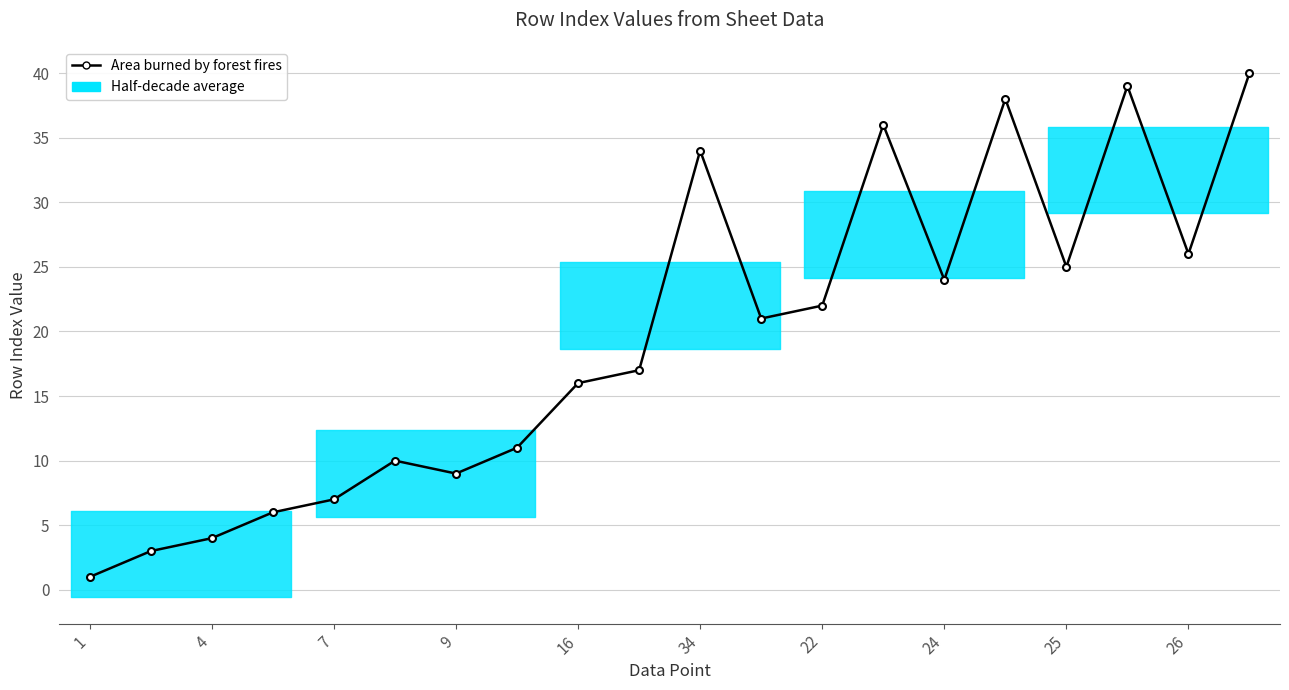

Is it true that the value at 1 is 2?

False